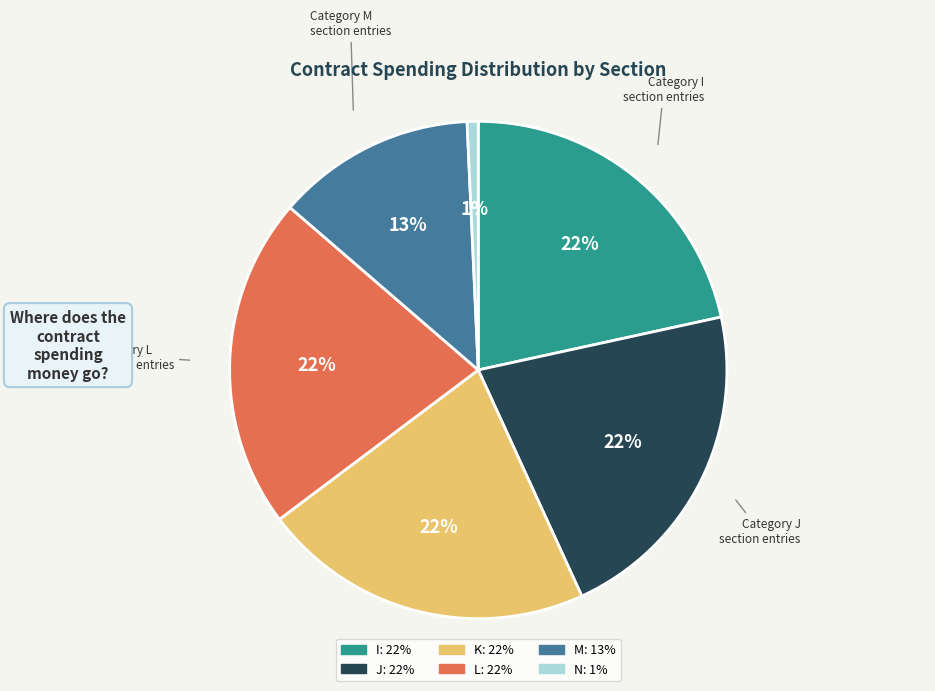

To the nearest percent, what portion does L represent?

22%